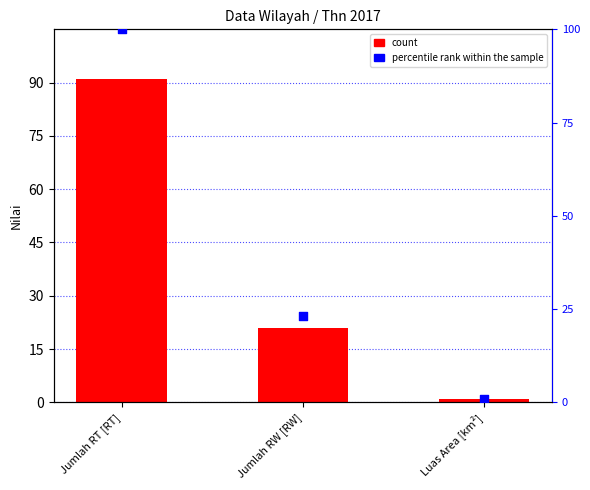

At which category is the sum across all series the highest?

Jumlah RT [RT]